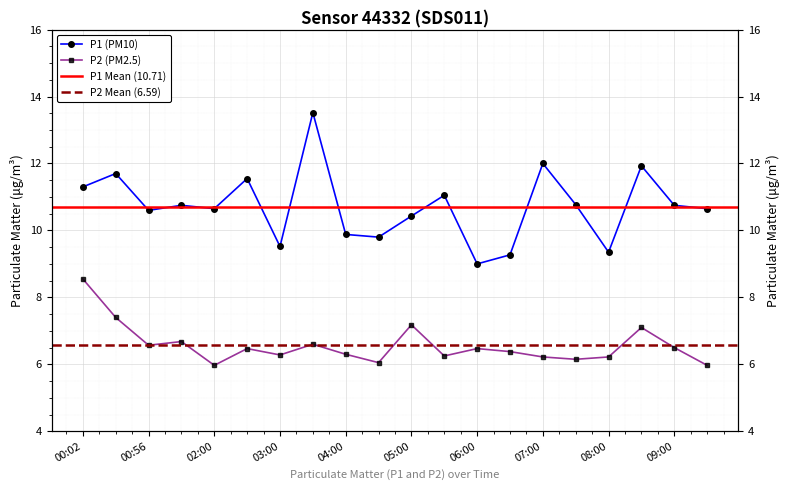

At how many categories does at least one series exceed 7?

20